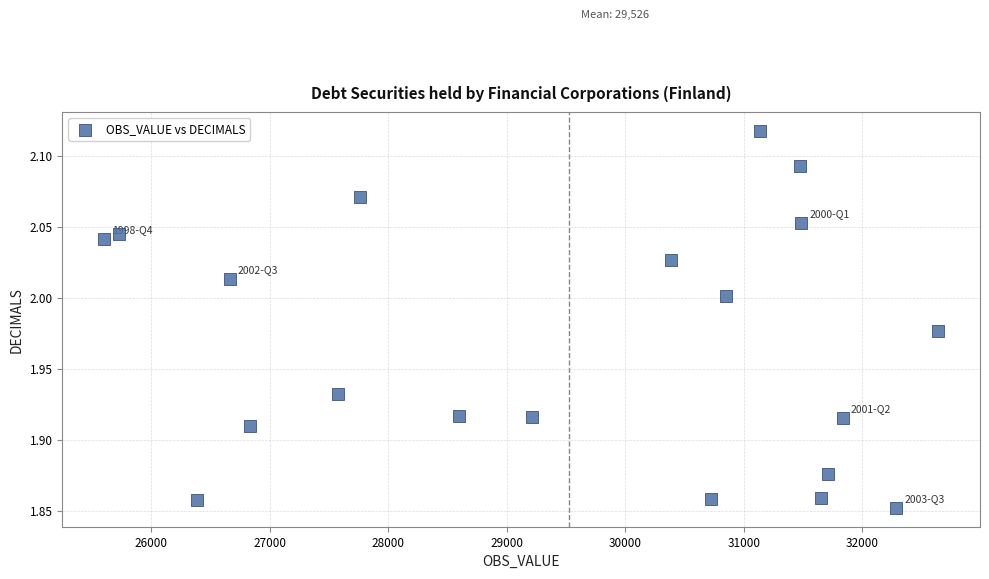

What is the range of Y values (max minus min)?

0.3